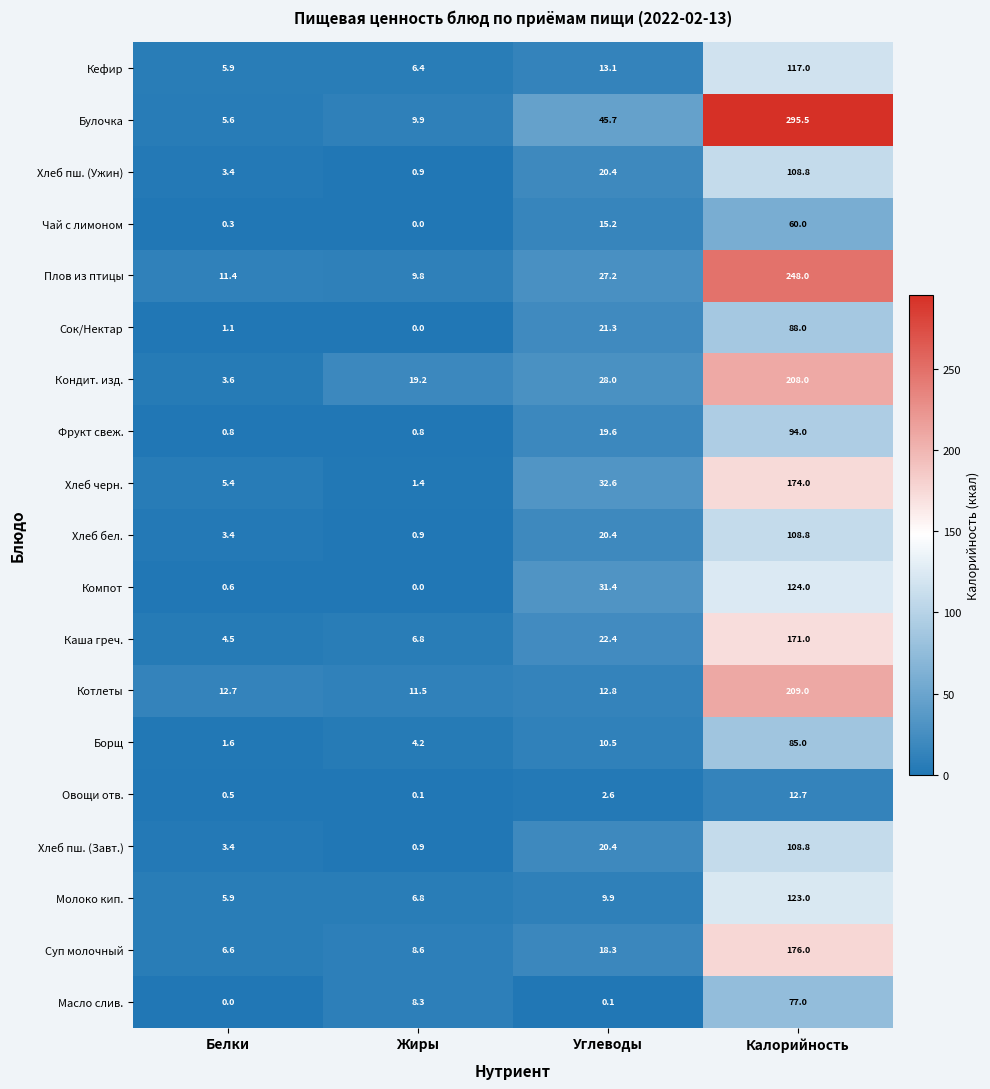

Is it true that Хлеб черн. equals 1.4 at Жиры?

True